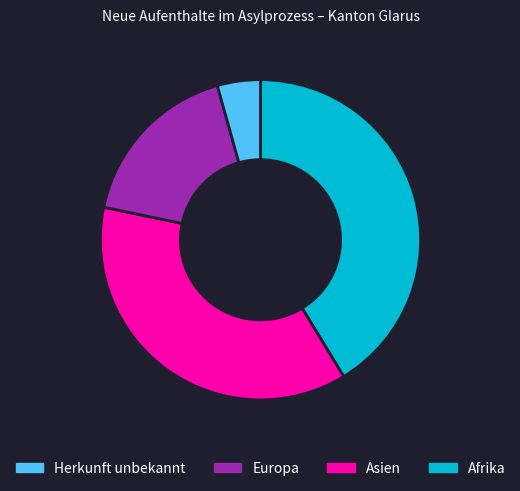

Is there a majority slice in this chart?

No